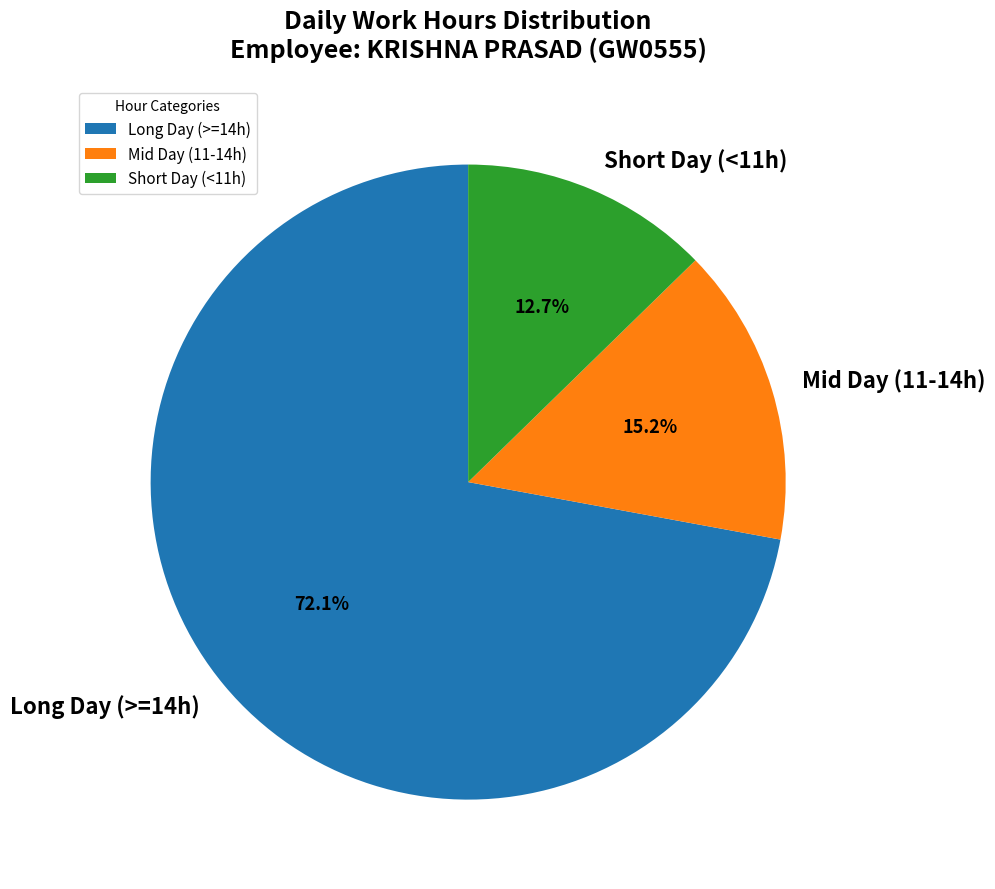

Is there a majority slice in this chart?

Yes